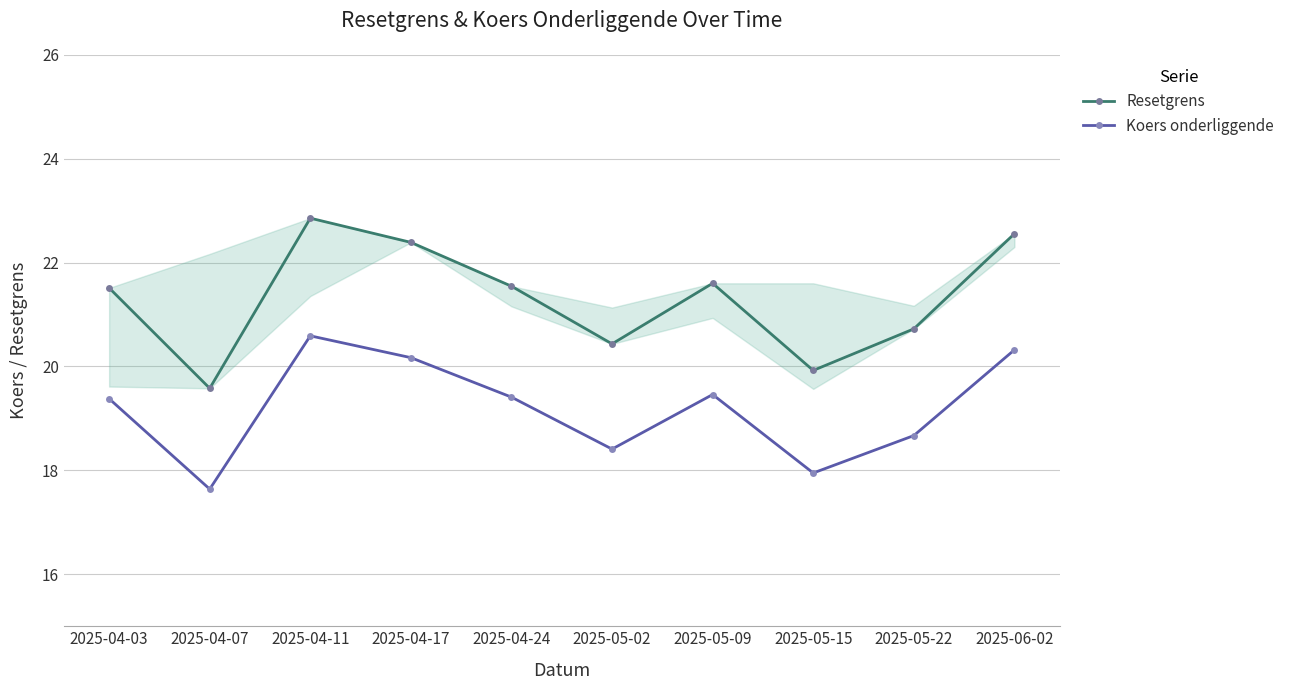

At 2025-05-02, list the series in order from smallest to largest.

Koers onderliggende, Resetgrens